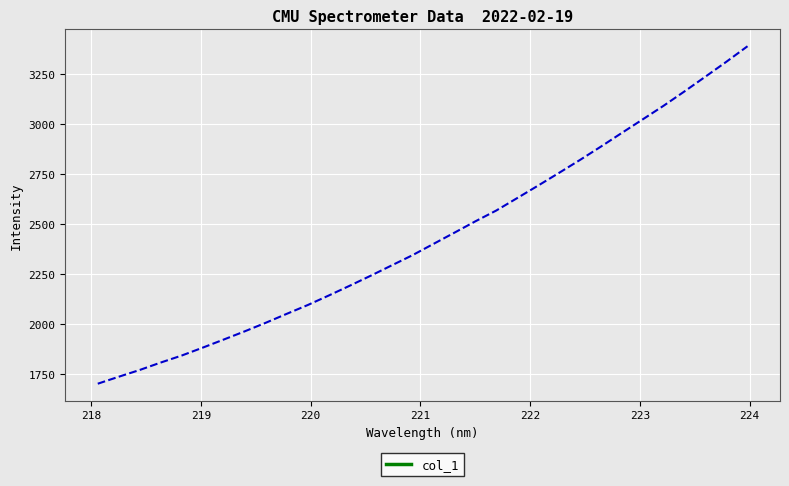

What is the difference between the maximum and minimum values?

1686.5